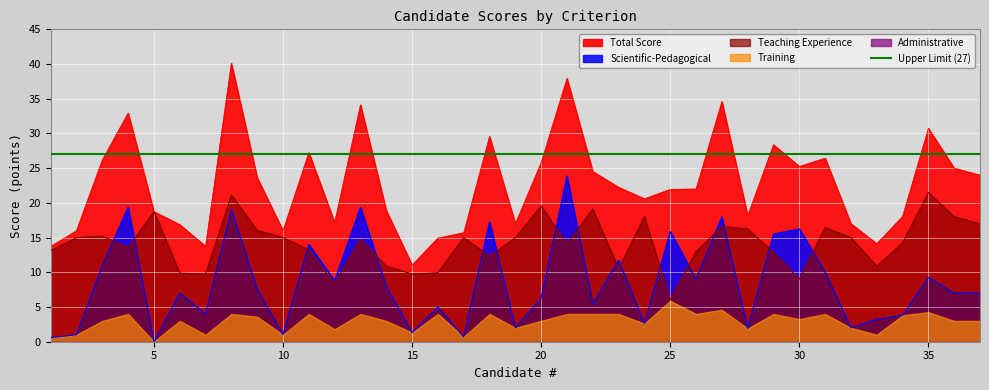

What is the sum of all Scientific-Pedagogical values?

315.7